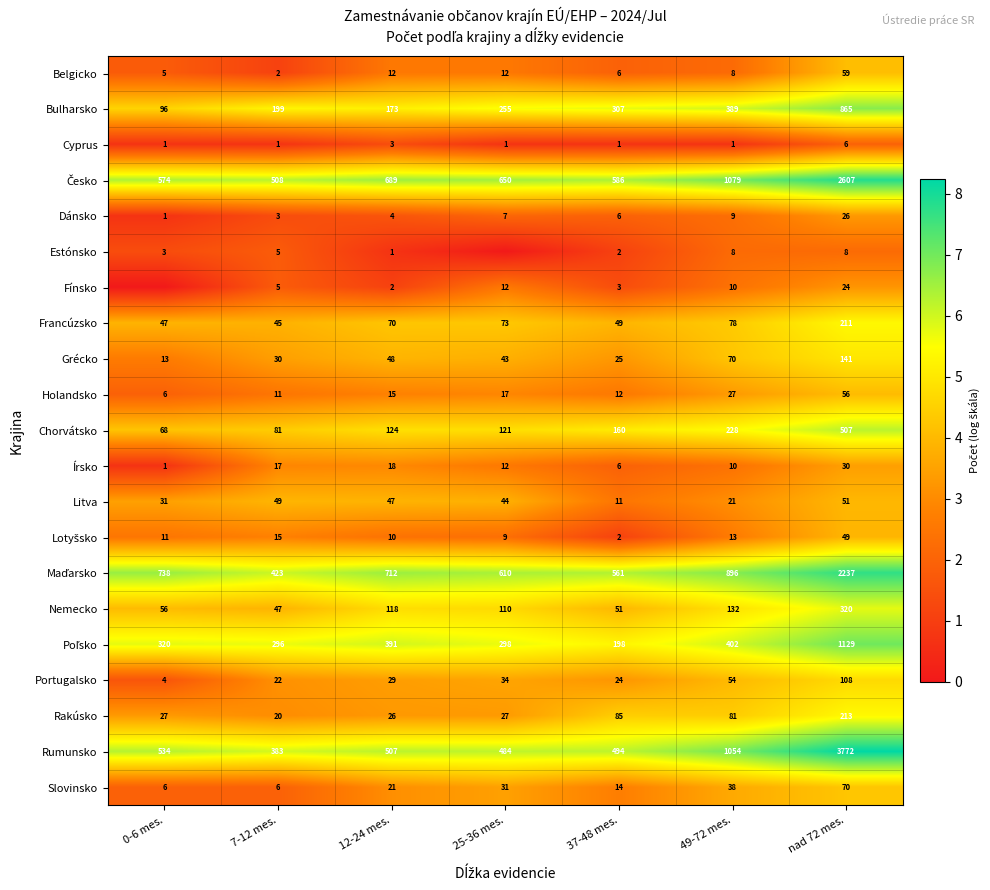

At which label does Portugalsko reach its minimum?

0-6 mes.